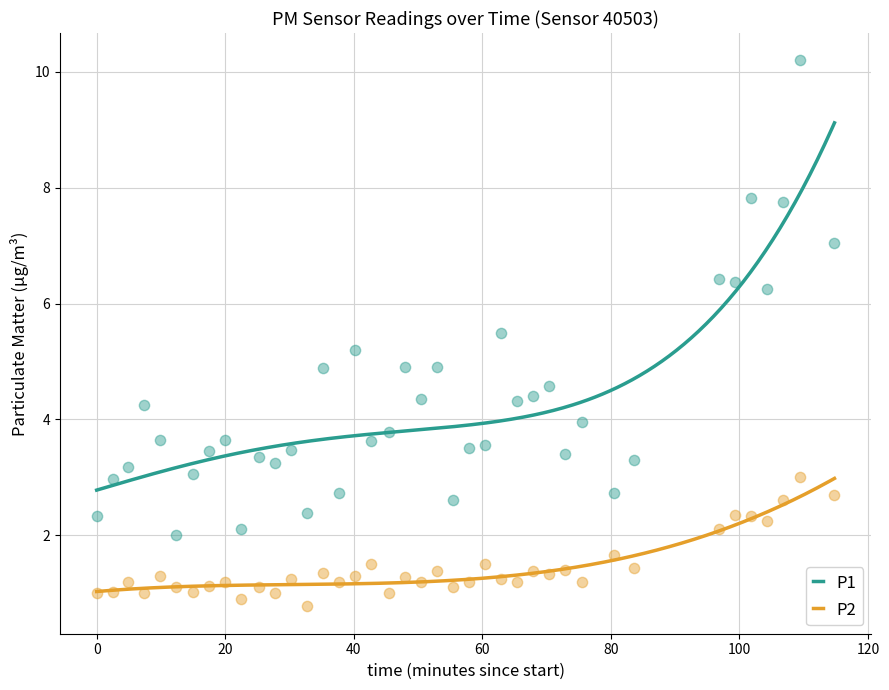

Which series contains the highest Y value?

P1